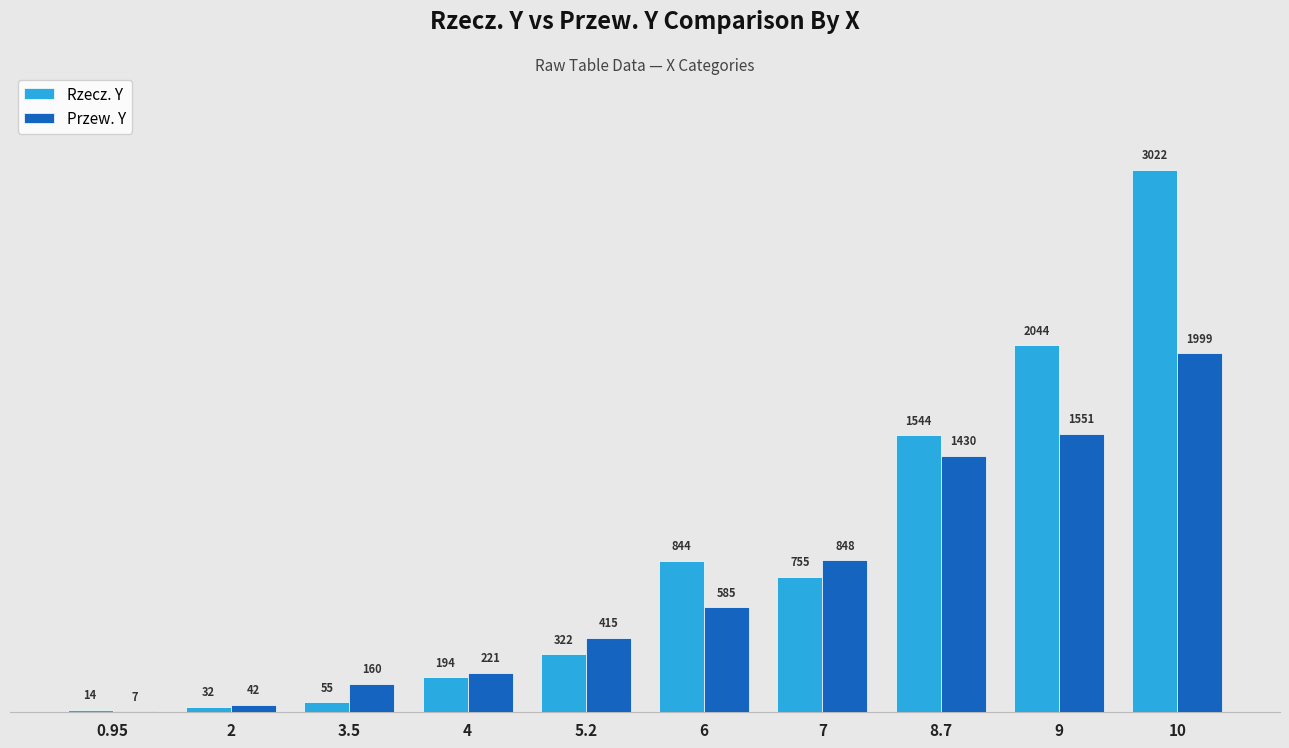

What value does the Rzecz. Y series have at 0.95?

14.0